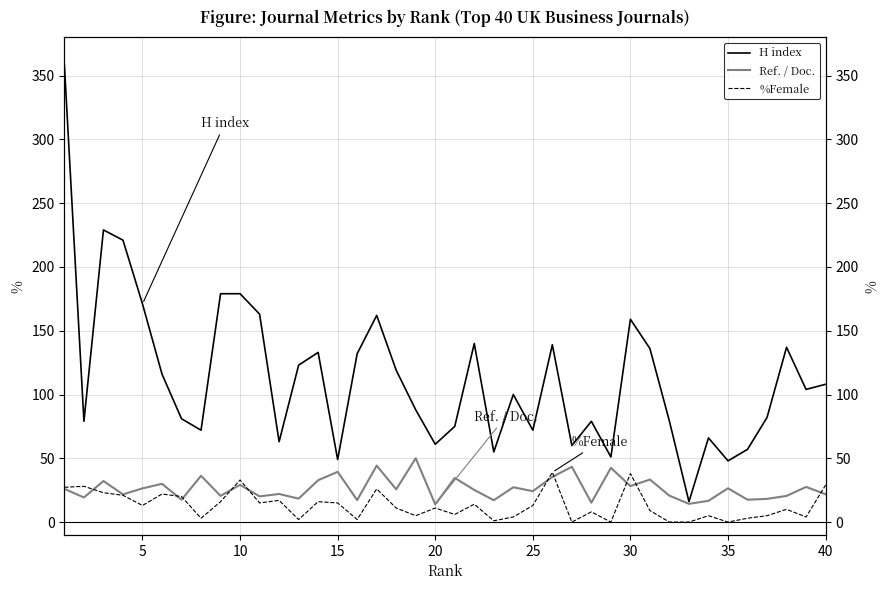

Is this an area chart (filled region under the line)?

No